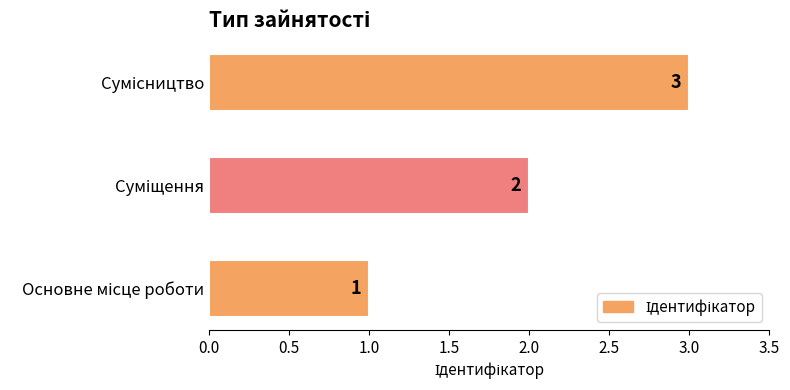

What is the greatest value displayed?

3